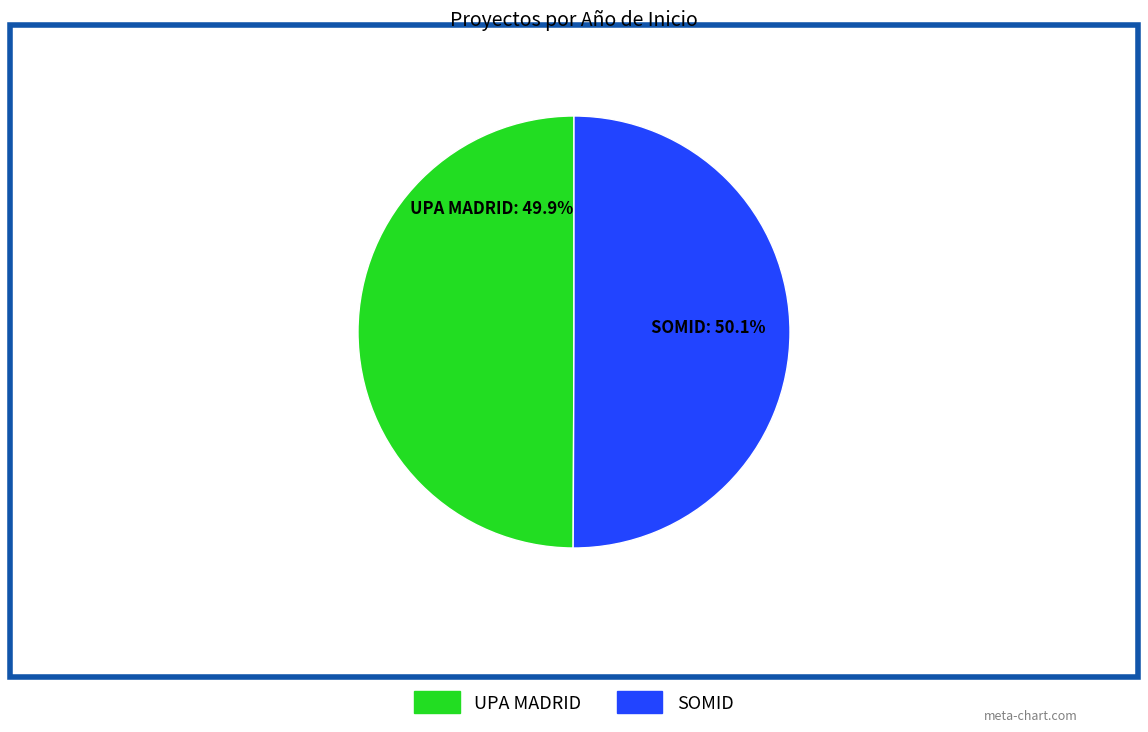

Approximately how many times larger is the value at UPA MADRID compared to SOMID?

1.0